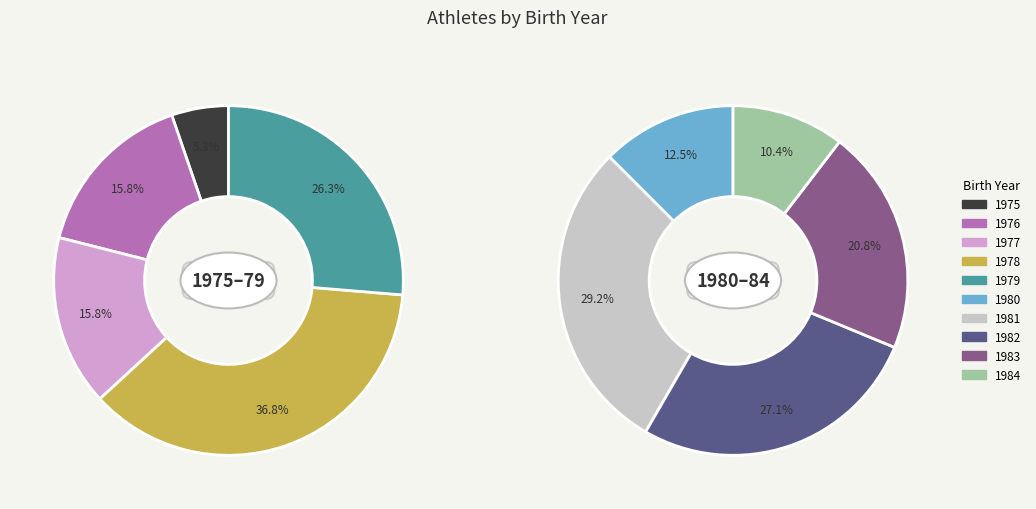

Does any single category account for the majority?

No